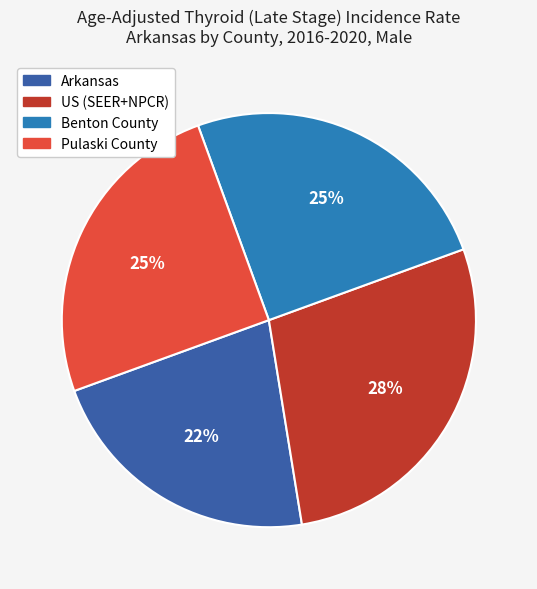

Combined, do Pulaski County and Arkansas account for over 50%?

No